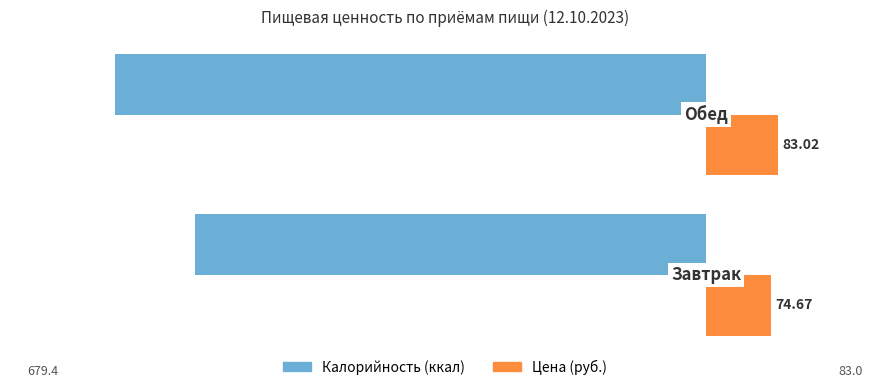

Which series has the largest range (max minus min)?

Калорийность (ккал)